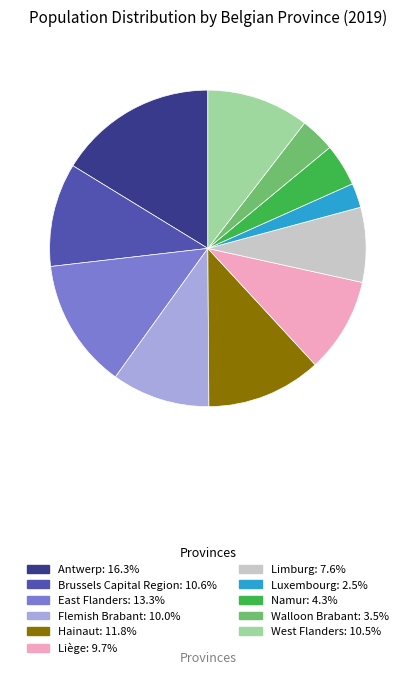

What is the smallest slice in the pie chart?

Luxembourg